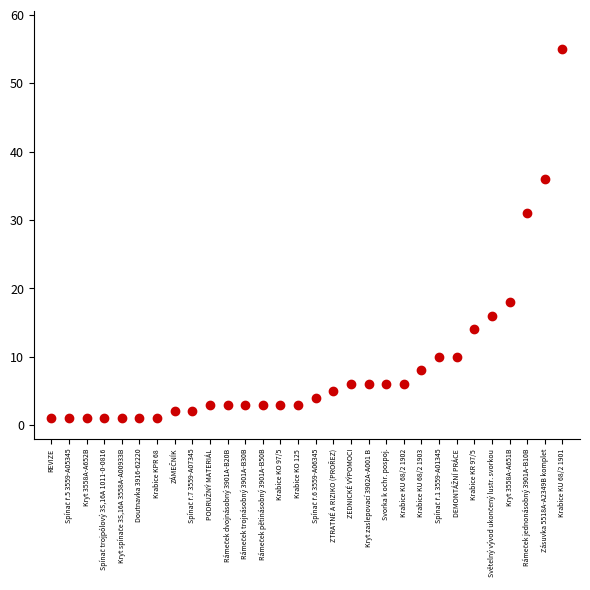

What Y value in the scatter plot is closest to 28?

31